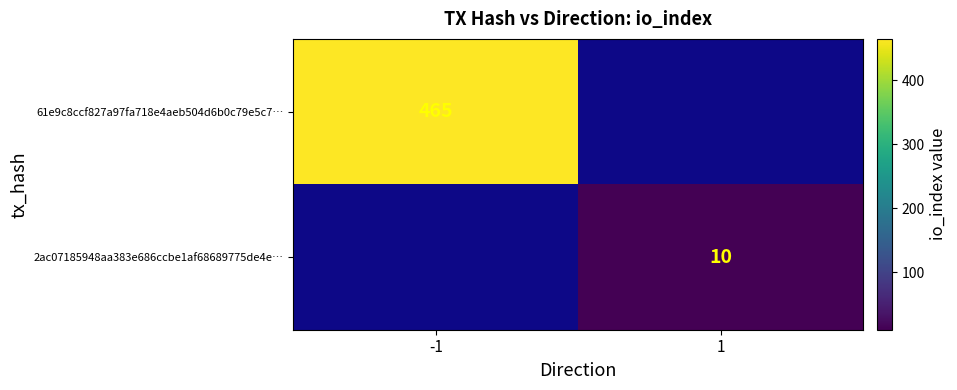

Is the value of 61e9c8ccf827a97fa718e4aeb504d6b0c79e5c7… at -1 greater than the value of 2ac07185948aa383e686ccbe1af68689775de4e… at 1?

Yes